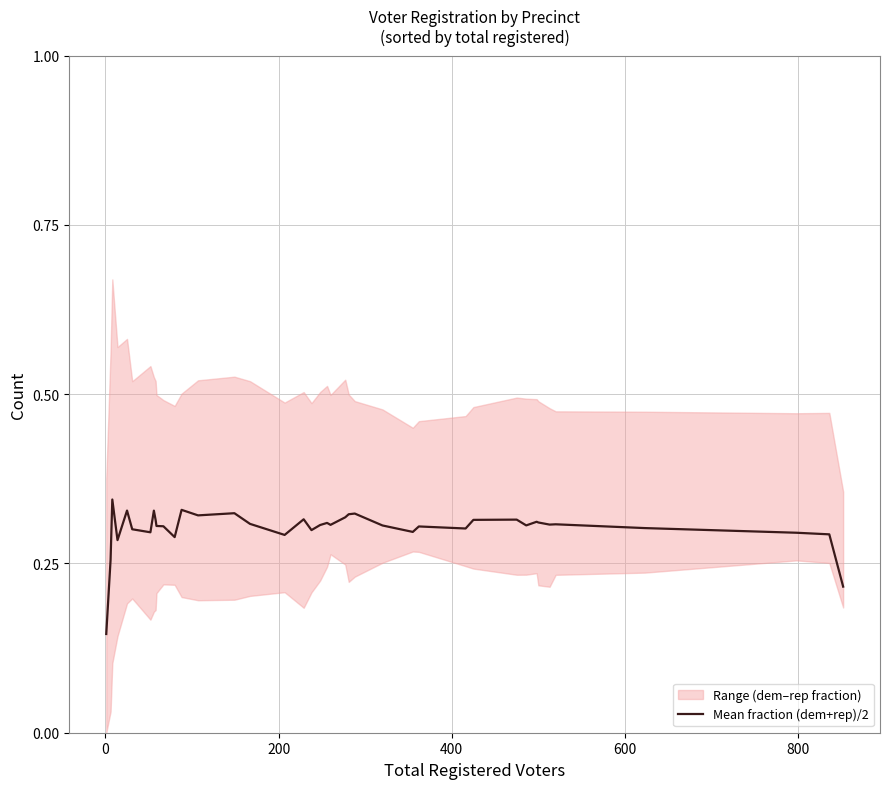

Is it true that the value at 800 is 0.3?

True